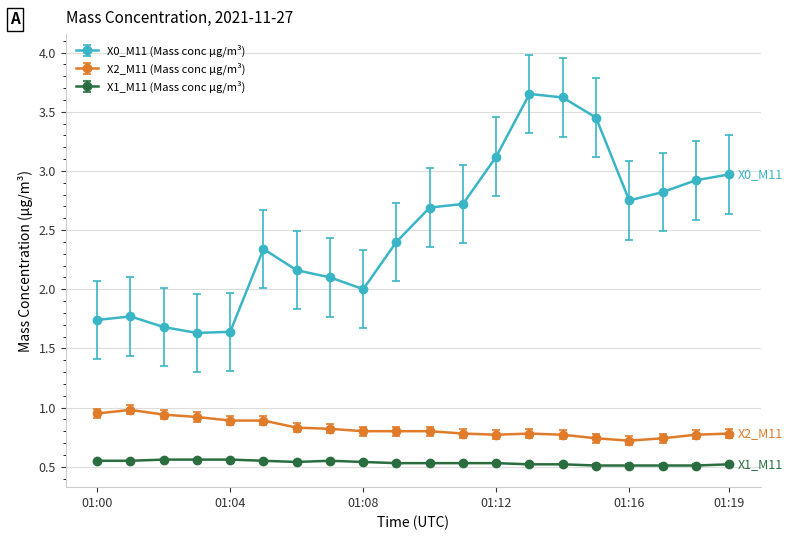

What is the difference between the second highest and second lowest values in the X0_M11 (Mass conc μg/m³) series?

2.0